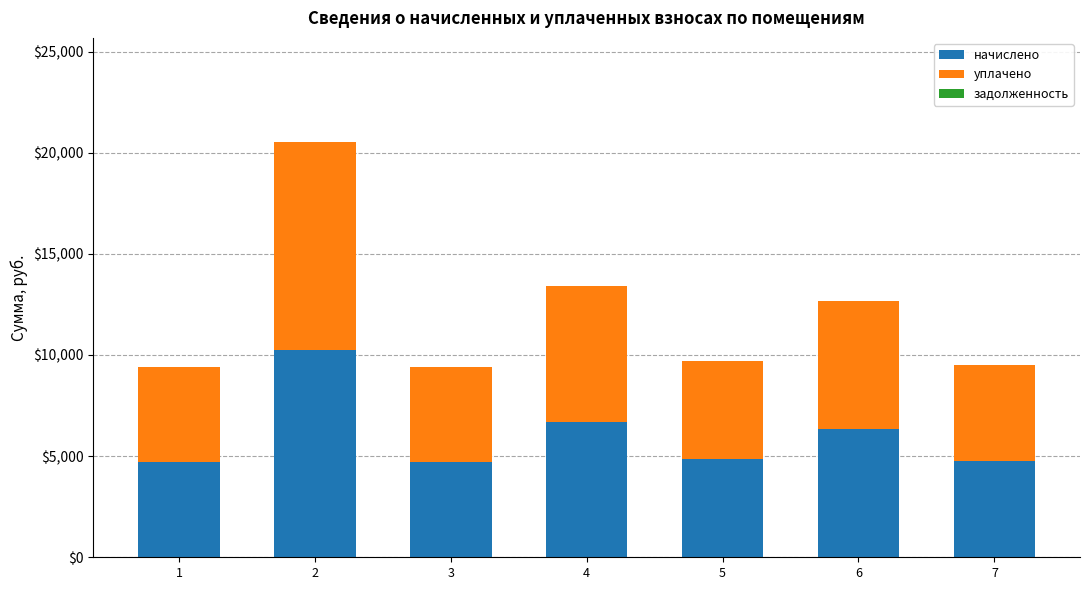

What is the sum of the начислено values at 4 and 1?

11389.1